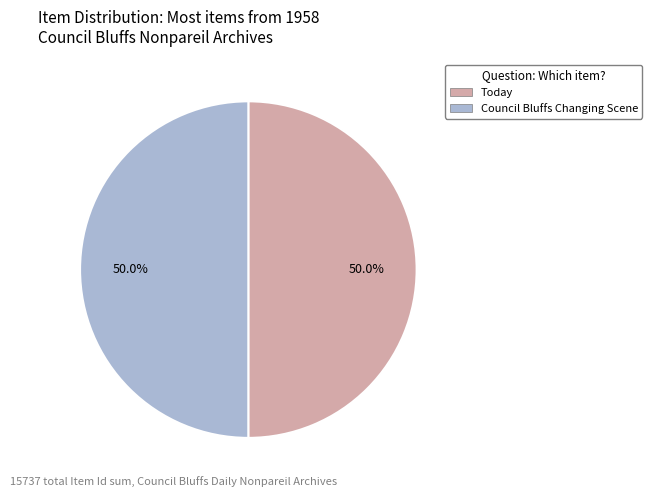

How many slices are in this pie chart?

2